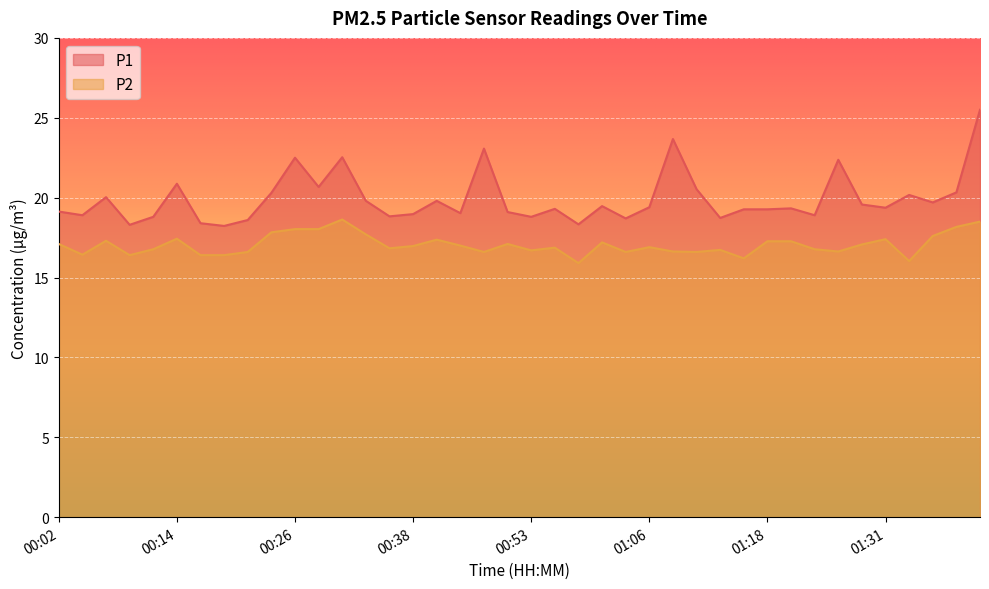

What is the value of the P1 point at the 33rd from the left?

18.9